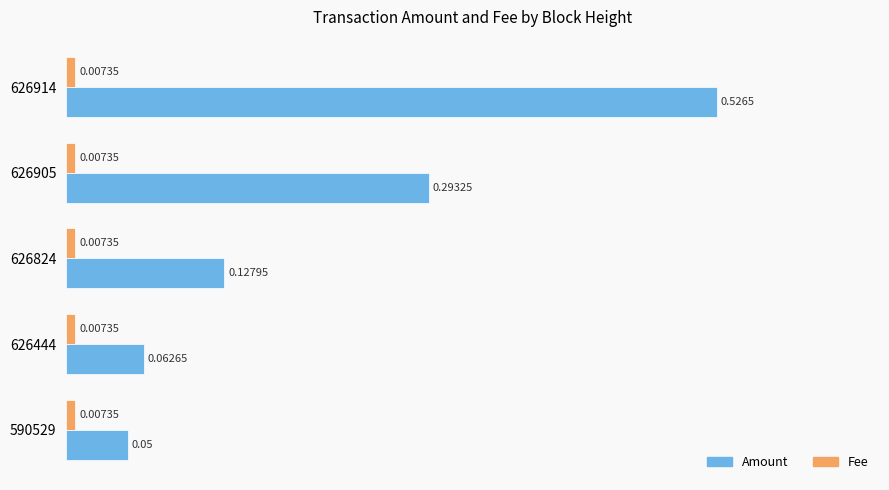

Count the number of data series in this chart.

2